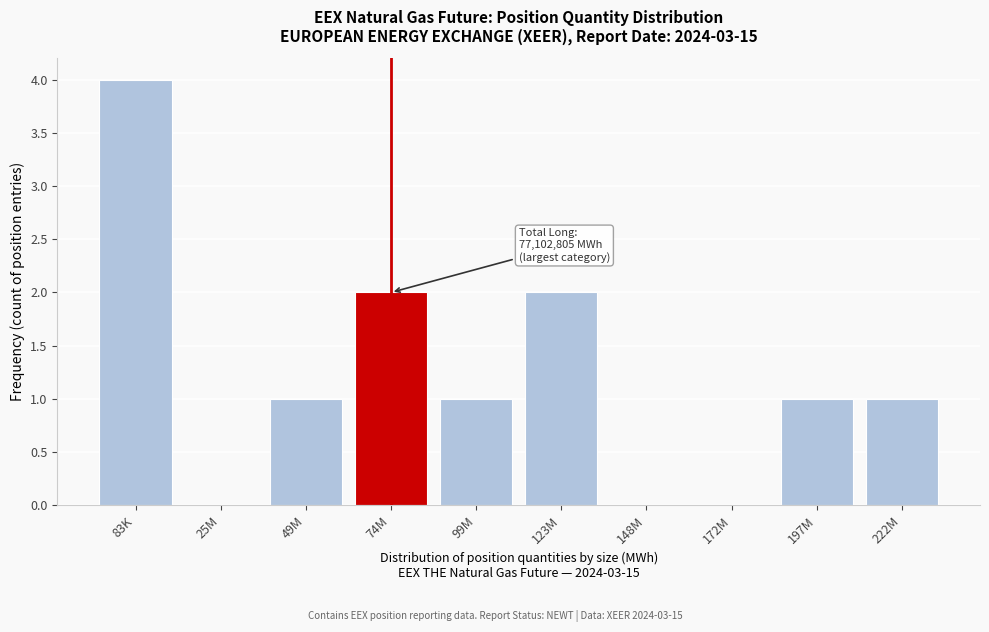

Reading left to right, extract all data points from this chart.

83K=4	25M=0	49M=1	74M=2	99M=1	123M=2	148M=0	172M=0	197M=1	222M=1